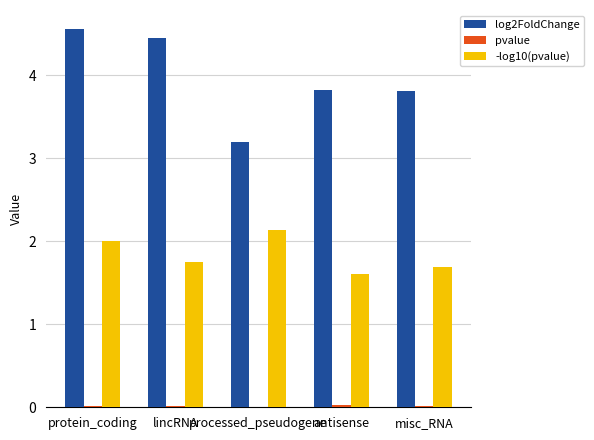

At which category is the sum across all series the highest?

protein_coding